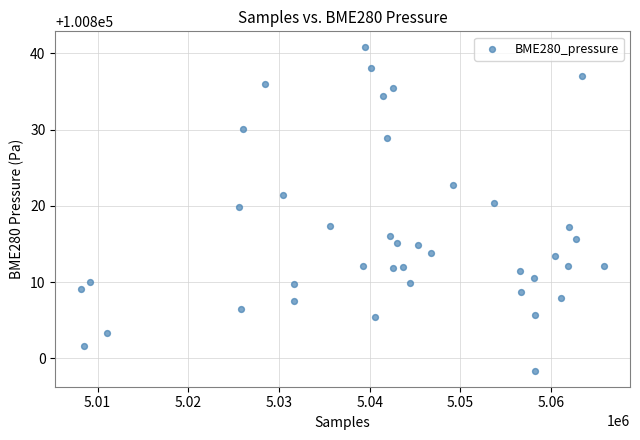

What Y value in the scatter plot is closest to 100819?

100819.9